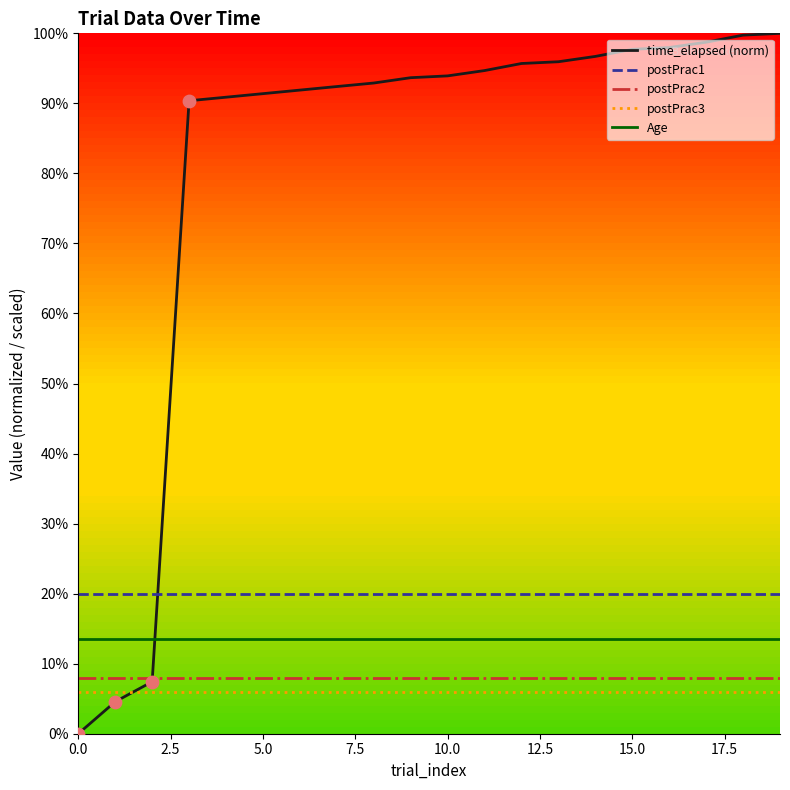

Which series has the largest total across all categories?

time_elapsed (norm)